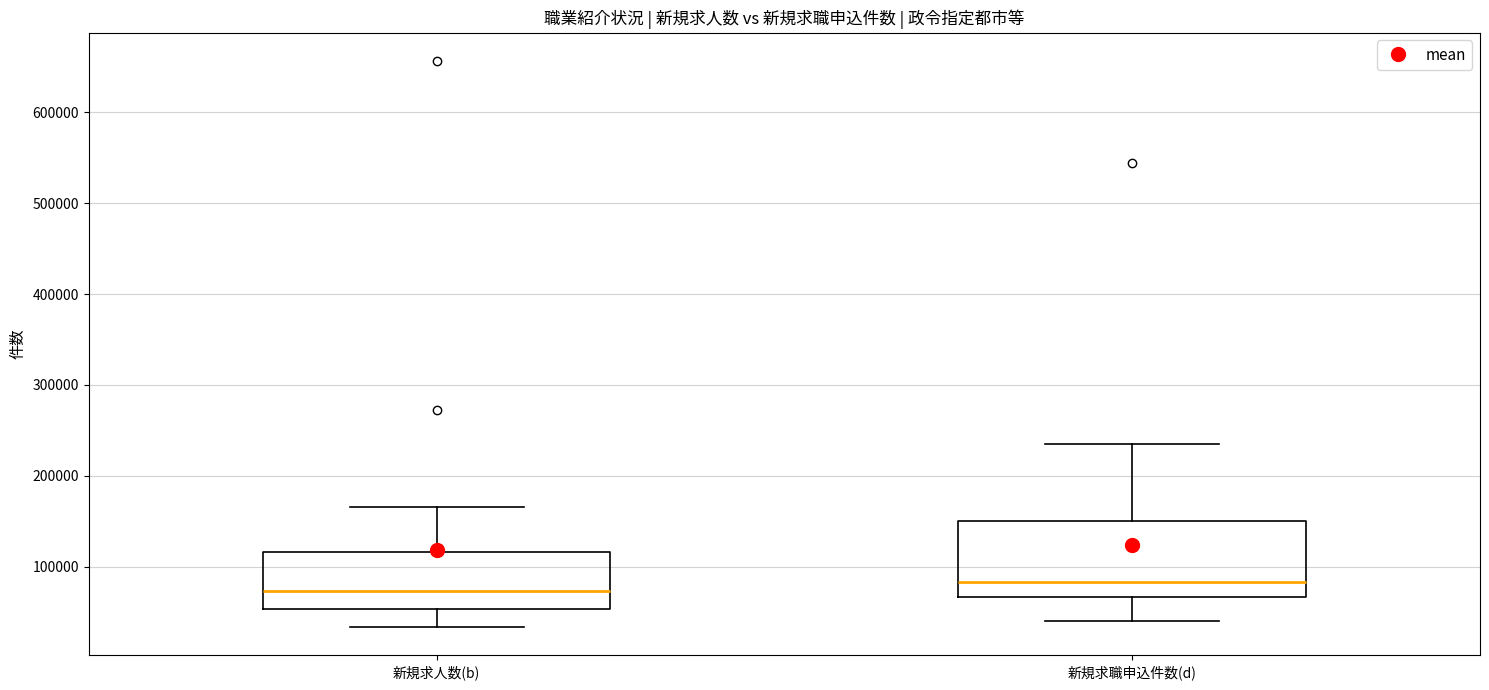

Reading left to right, transcribe this box plot: for each box, give where its median line is, the range the box spans, and where its two whiskers end, as read against the y-axis. The values are not printed on the chart, so give them approximately, as read against the axis.

新規求人数(b): median 70000, box 50000 to 120000, whiskers 30000 to 170000
新規求職申込件数(d): median 80000, box 70000 to 150000, whiskers 40000 to 230000